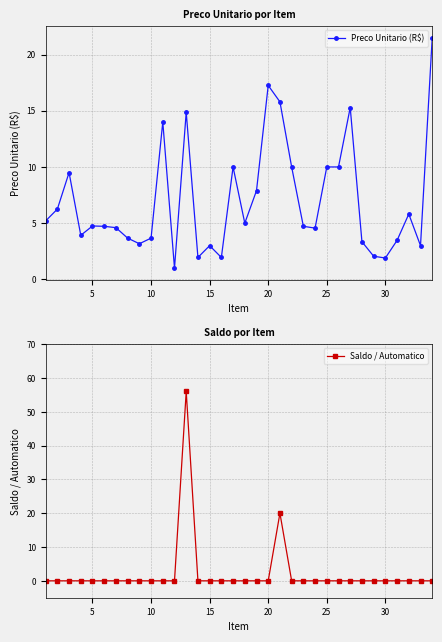

True or false: Preco Unitario (R$) has more than 0 points higher than both neighbors.

True